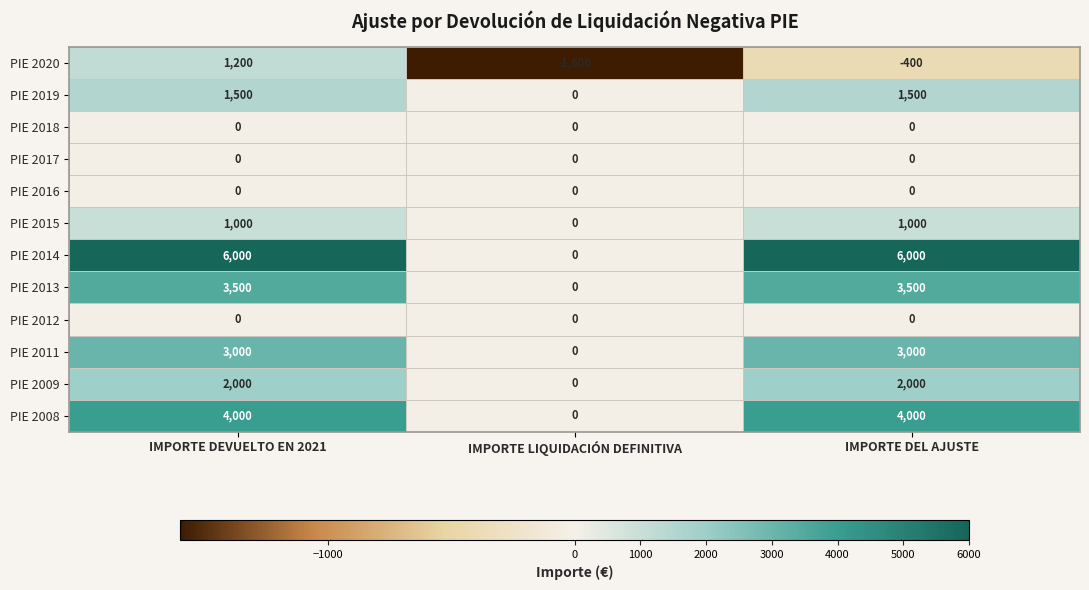

Which series has the largest range (max minus min)?

PIE 2014